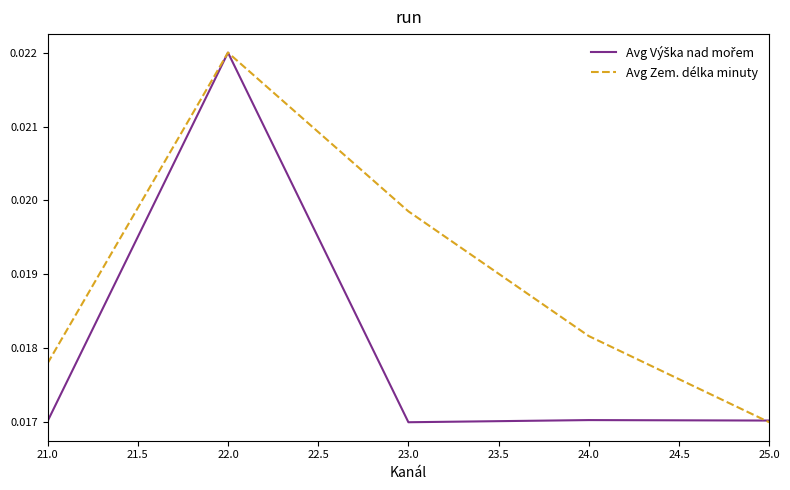

What position from the left is 22.0?

2